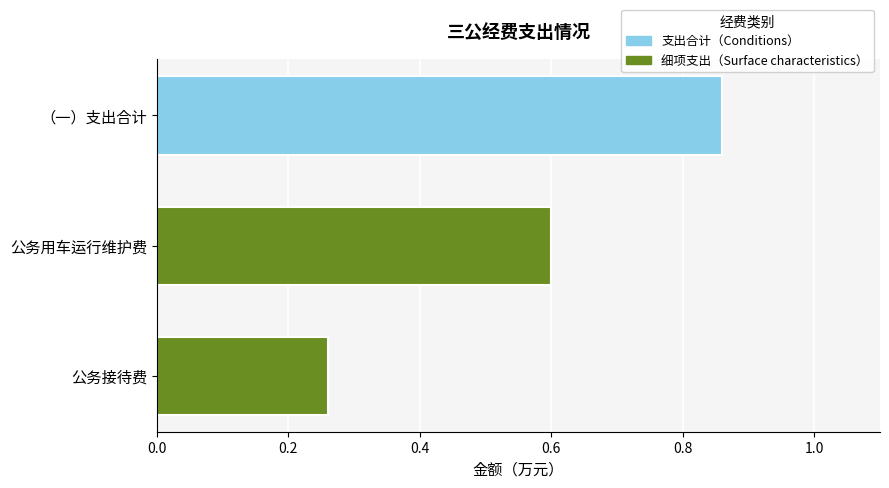

Is it true that the value at （一）支出合计 is 1.3?

False